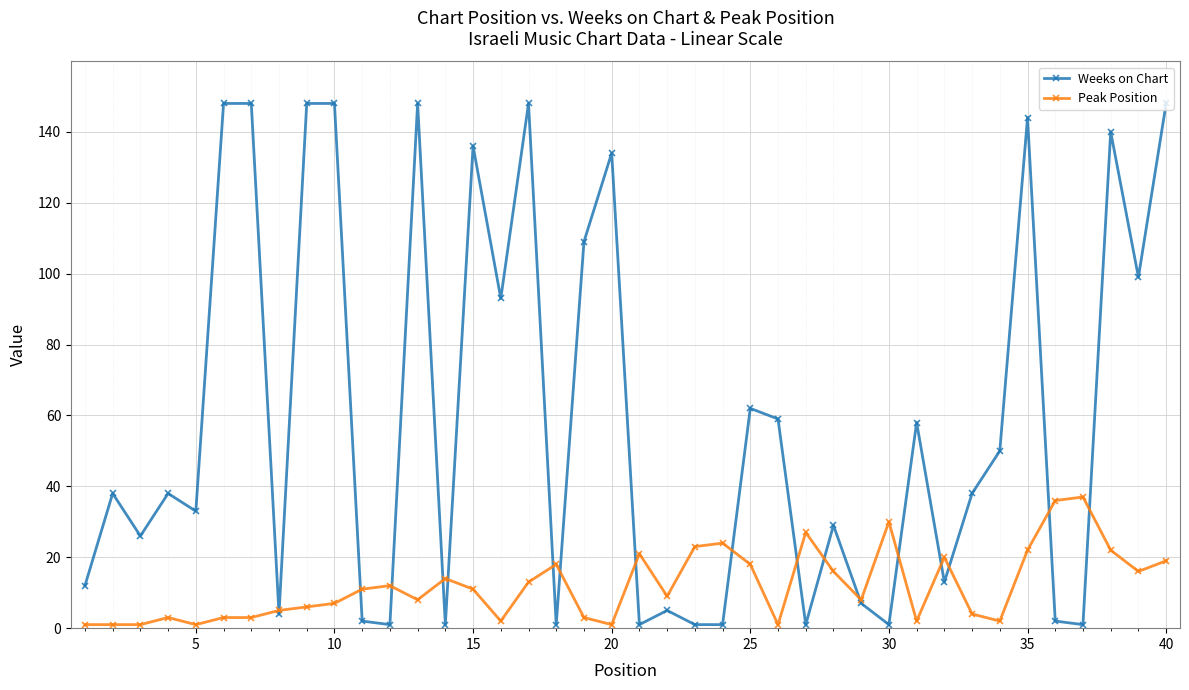

What is the value of the Weeks on Chart point at the 40th from the left?

148